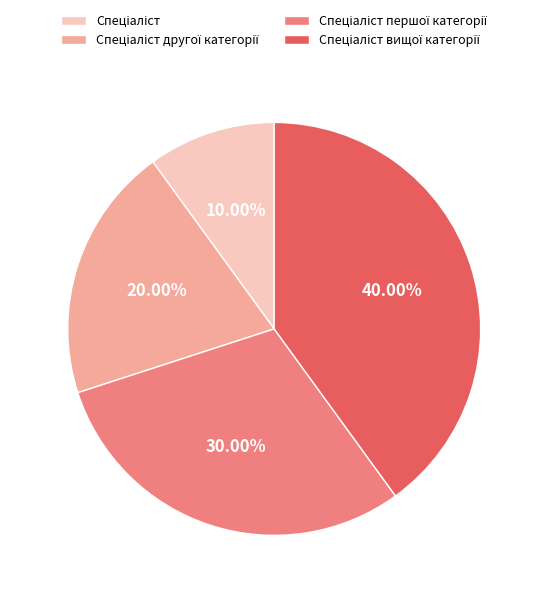

Is there a majority slice in this chart?

No